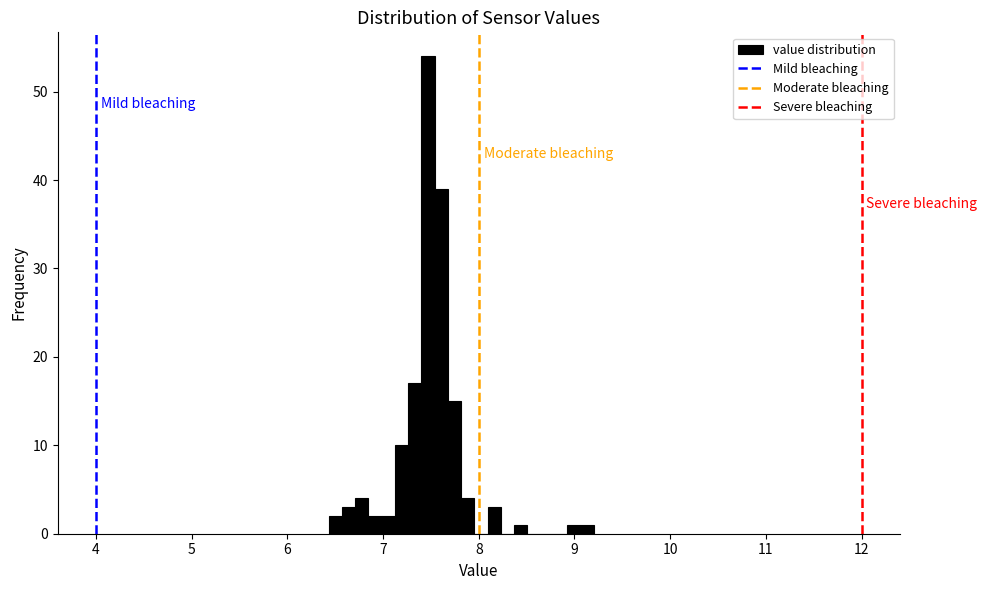

Read against the x-axis, roughly where is the centre of the tallest bar?

7.5